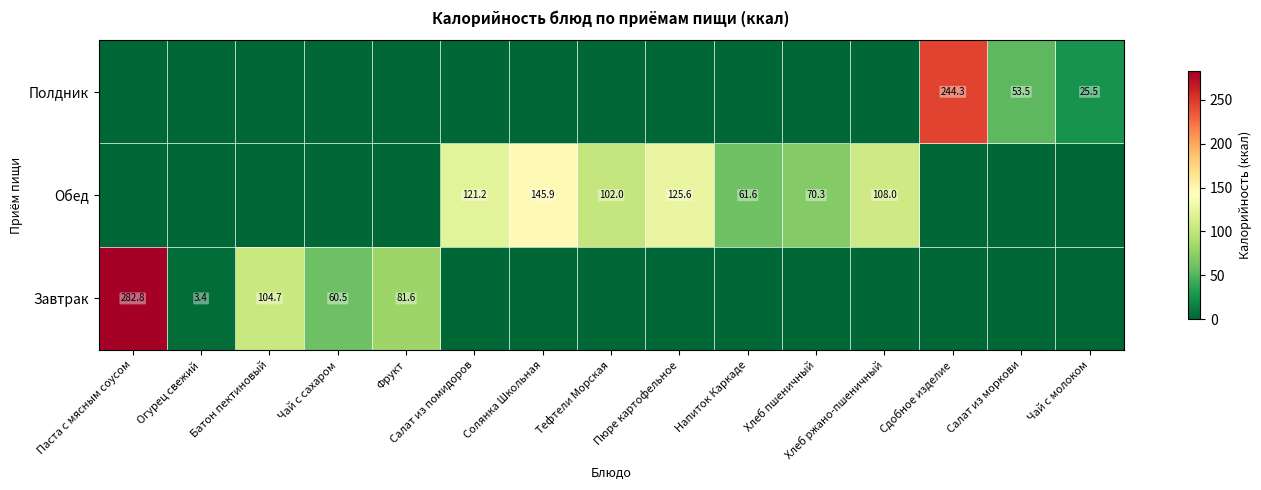

How many series are shown in this chart?

3